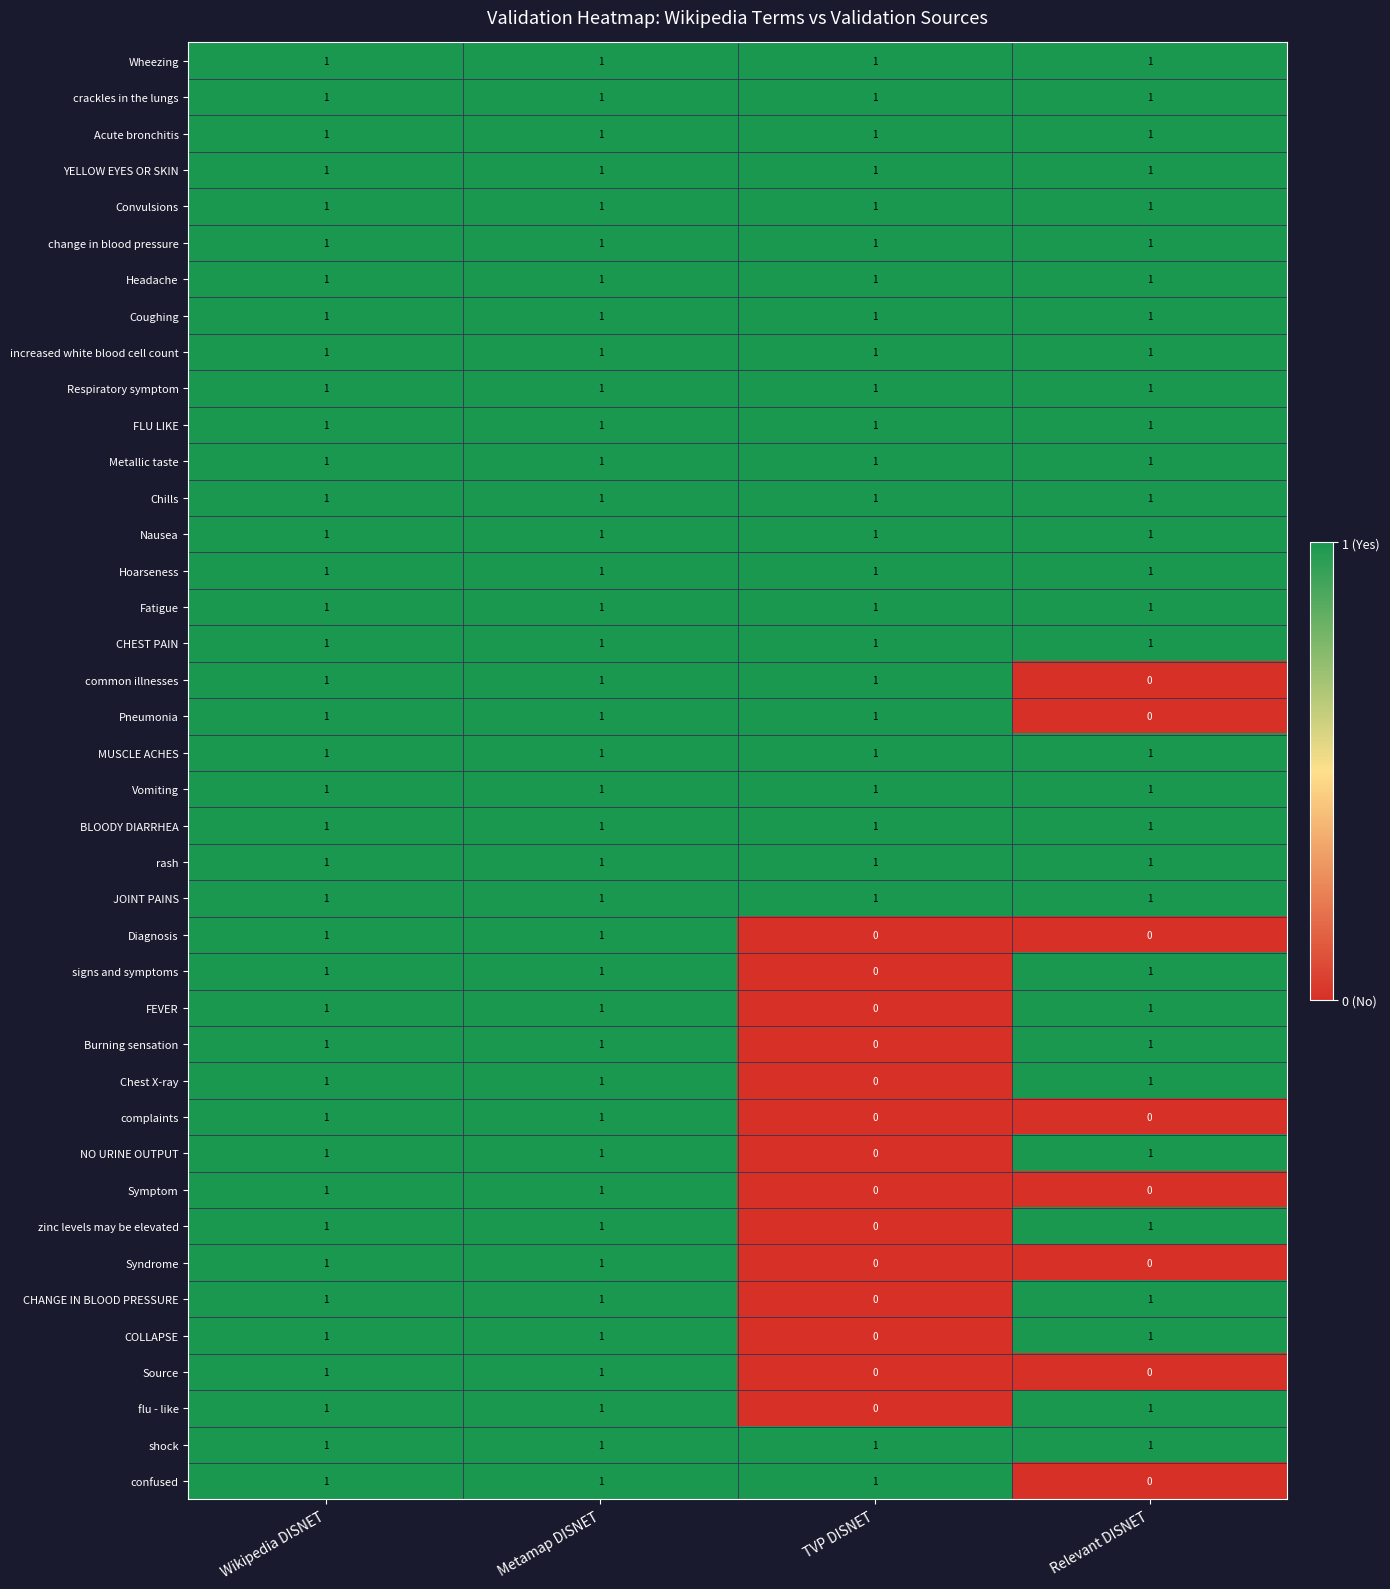

At which label does confused reach its minimum?

Relevant DISNET